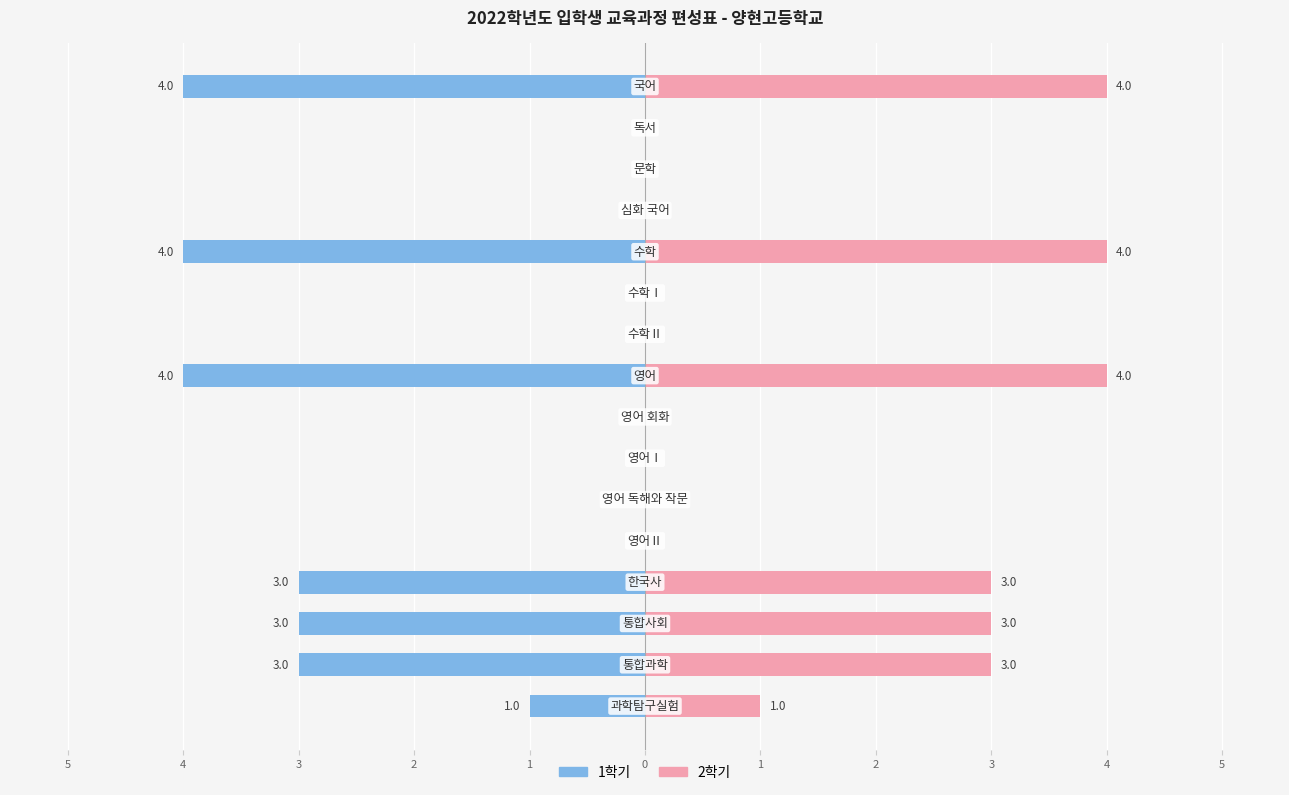

What is the sum of the 2학기 values at 5 and 11?

4